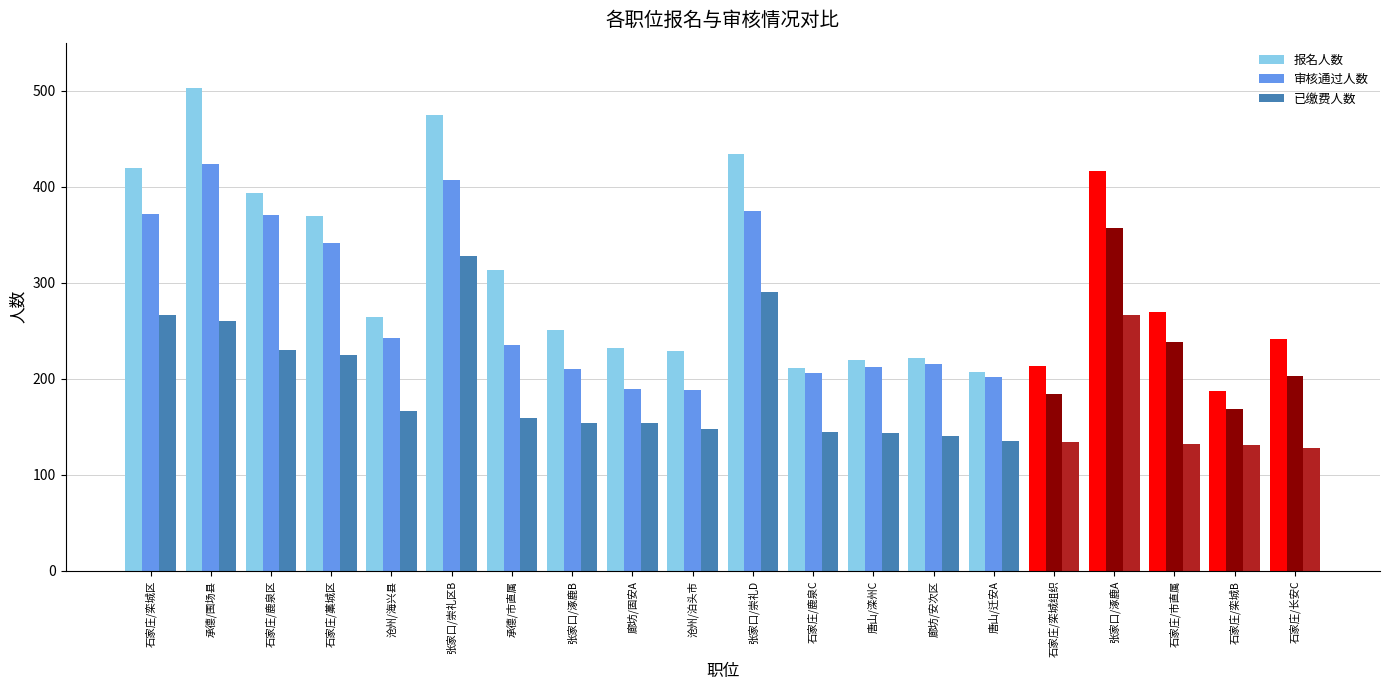

What position from the left is 石家庄/栾城B?

19